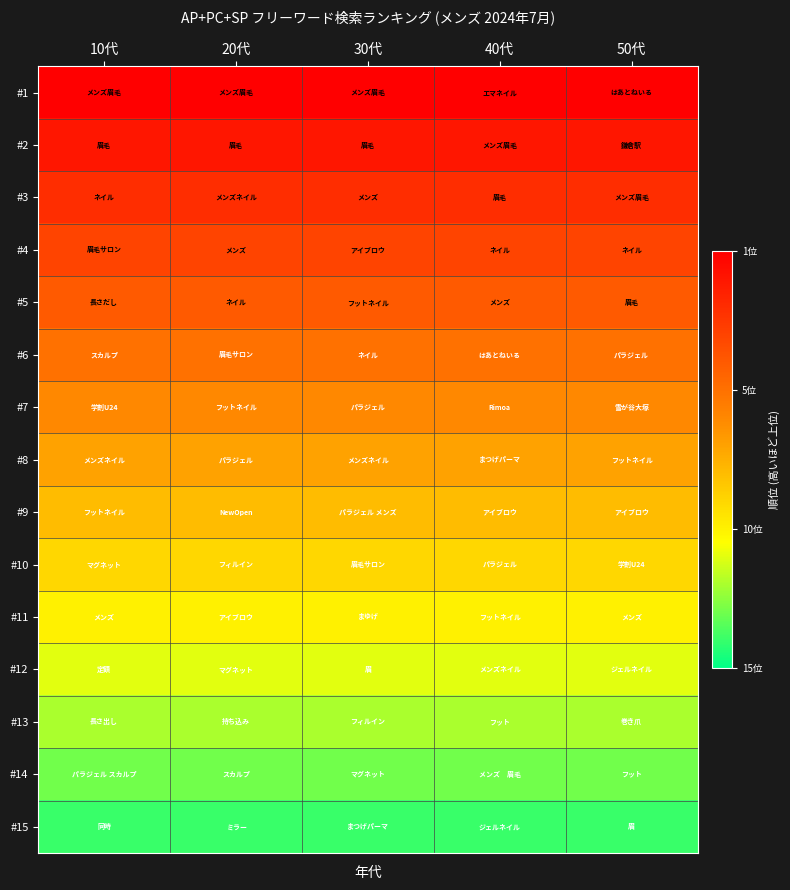

What is the smallest value displayed?

1